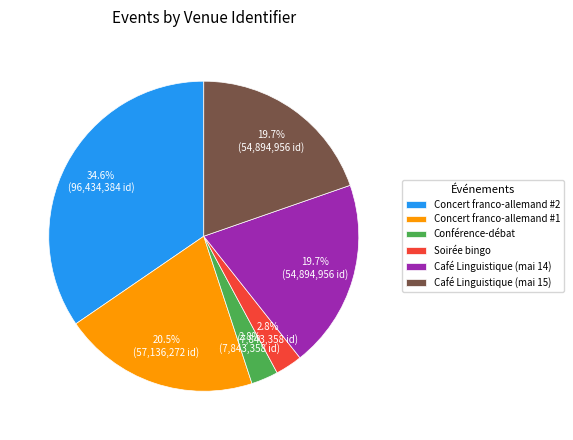

Does Café Linguistique (mai 15) represent more than half of the total?

No